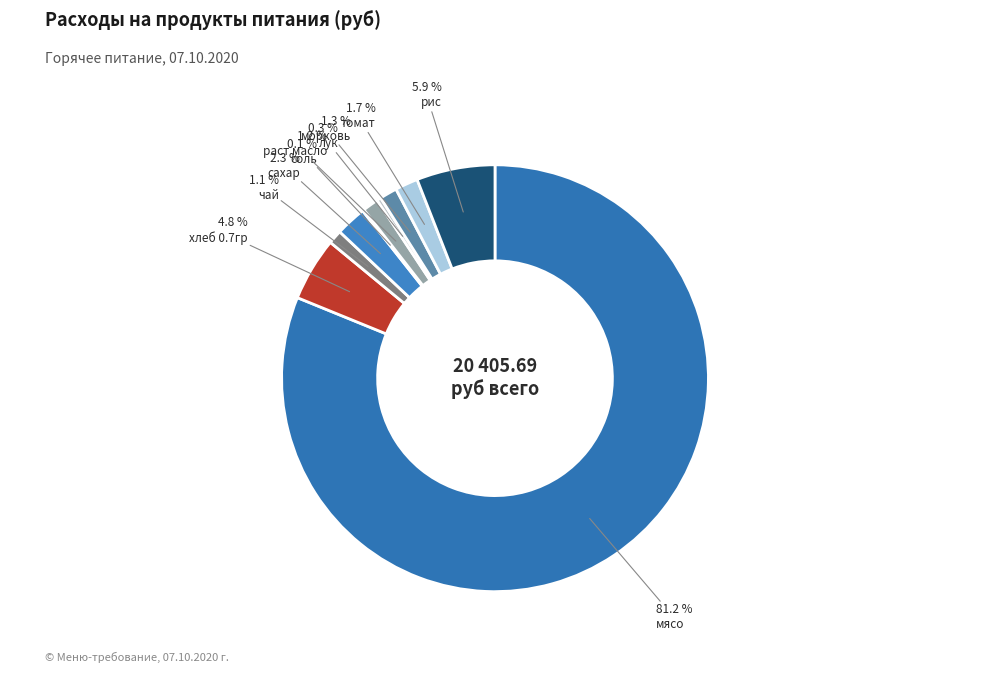

True or false: лук accounts for 1% of the total.

False